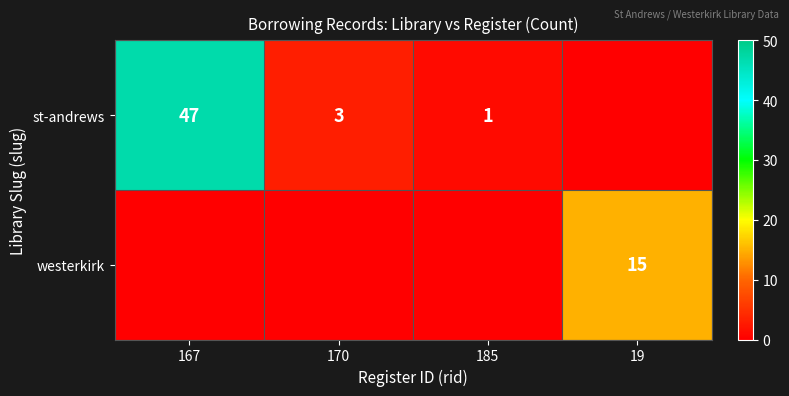

Count the number of data series in this chart.

2